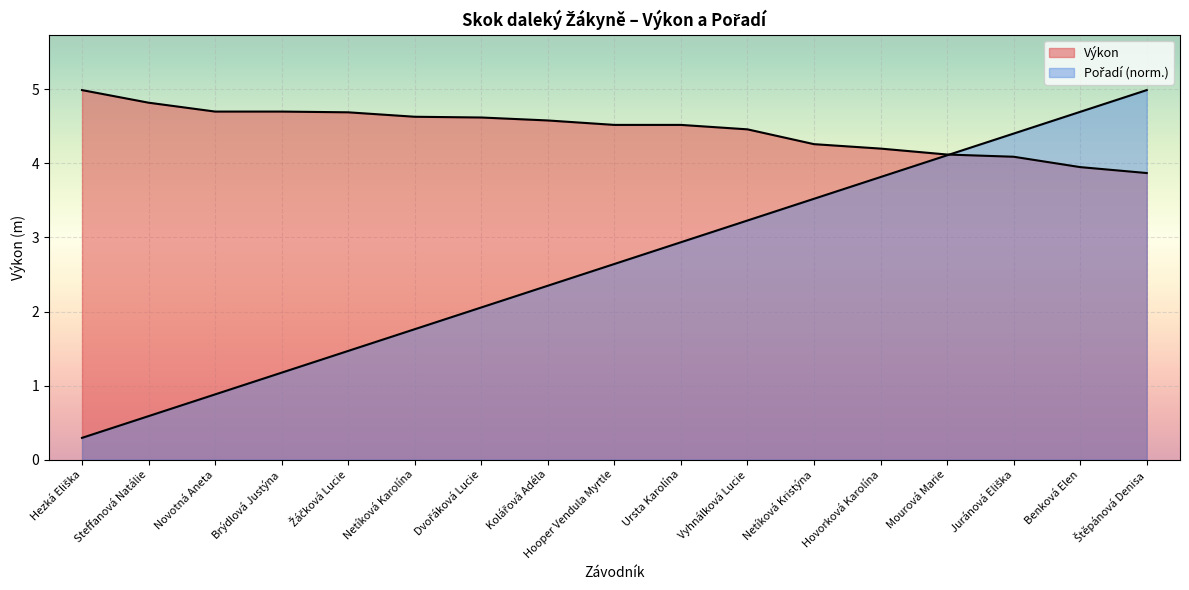

What is the value of the Výkon point at the 14th from the left?

4.1